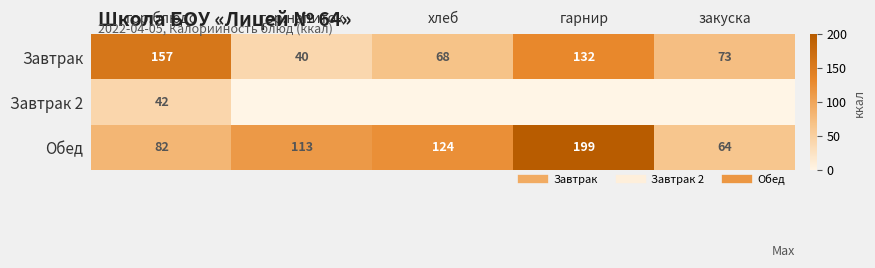

What is the greatest value displayed?

199.0